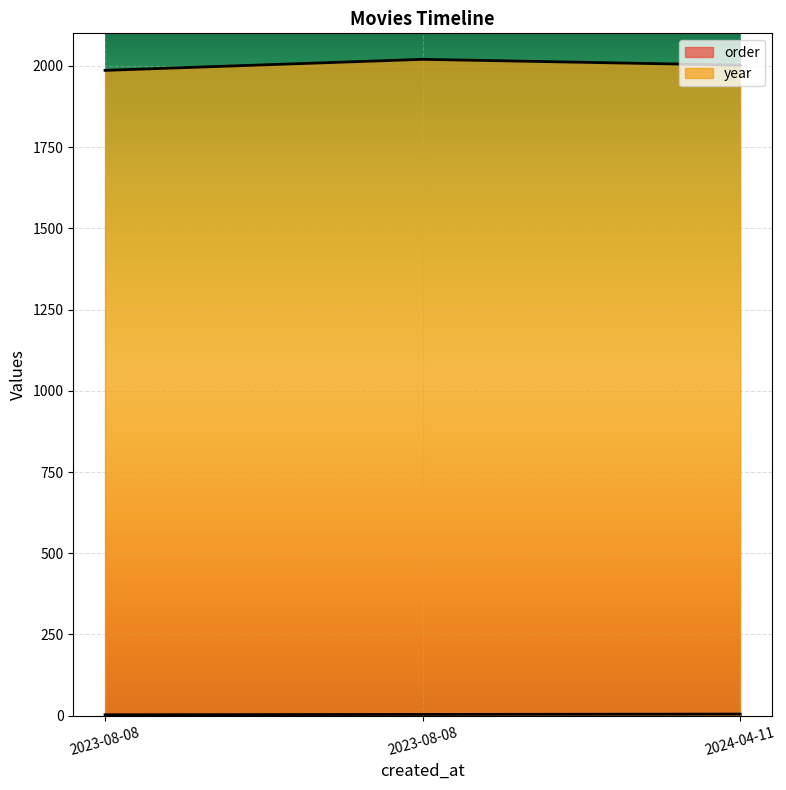

How many categories are shown in the chart?

3